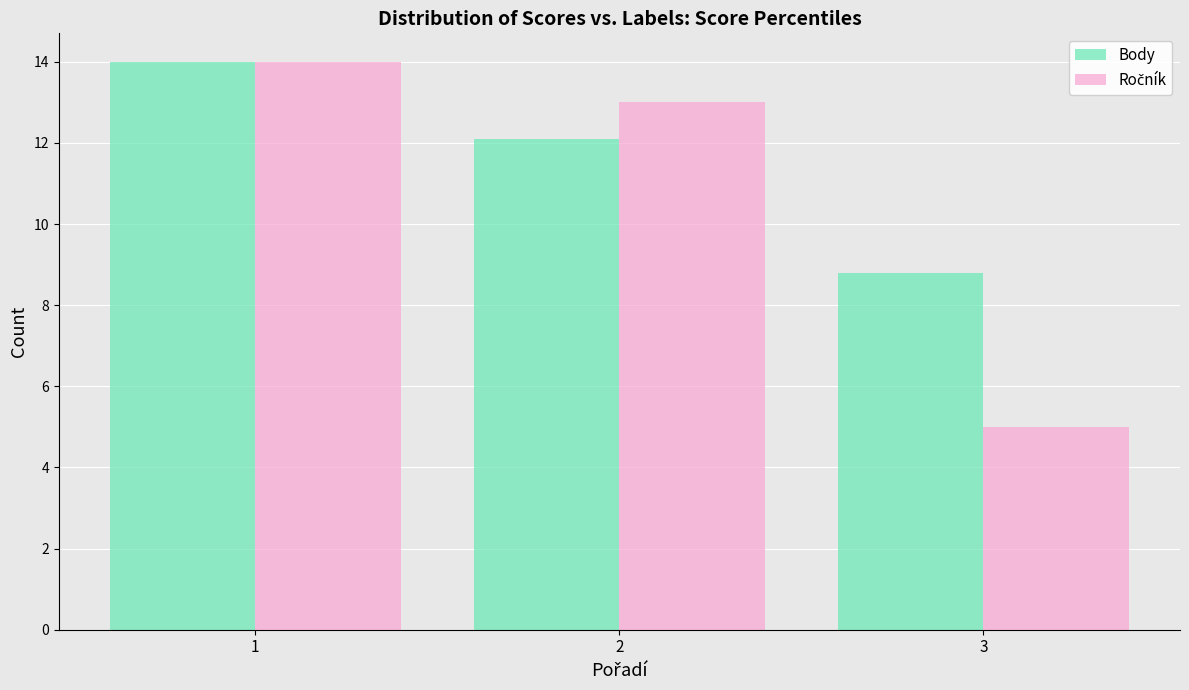

What is the value of the Body bar at the 3rd from the left?

8.8